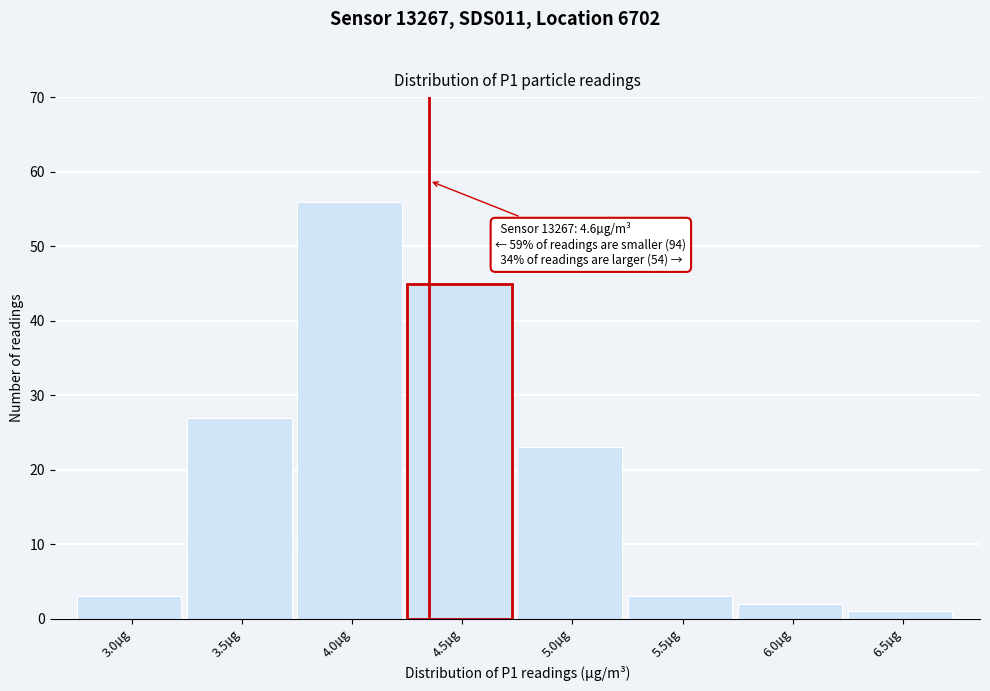

Reading left to right, extract all data points from this chart.

3.0µg=3	3.5µg=27	4.0µg=56	4.5µg=45	5.0µg=23	5.5µg=3	6.0µg=2	6.5µg=1